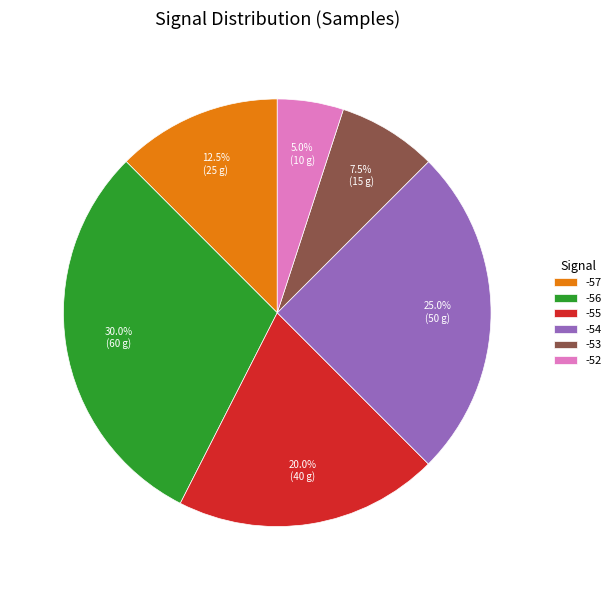

Rank the categories by value from highest to lowest.

-56, -54, -55, -57, -53, -52